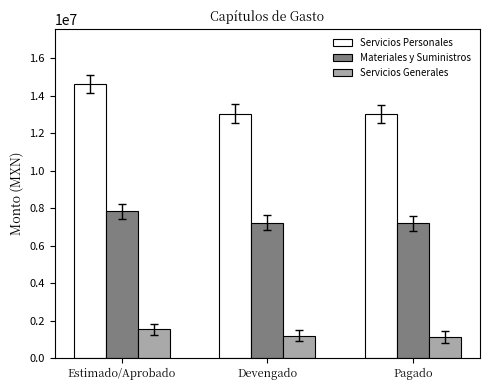

What is the value of the Materiales y Suministros bar at the 1st from the left?

7841741.8